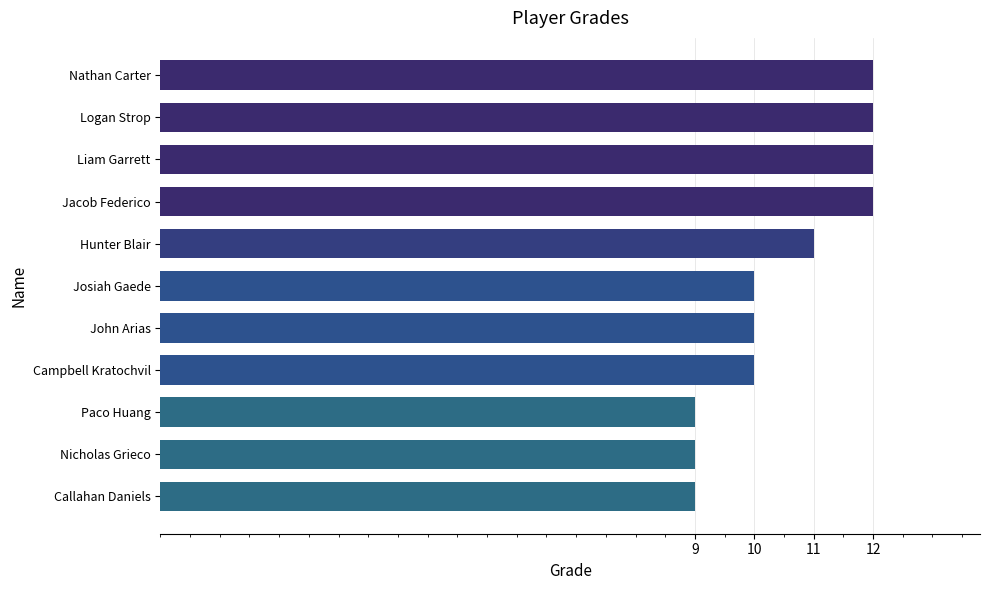

Is it true that the value at Jacob Federico is 4?

False